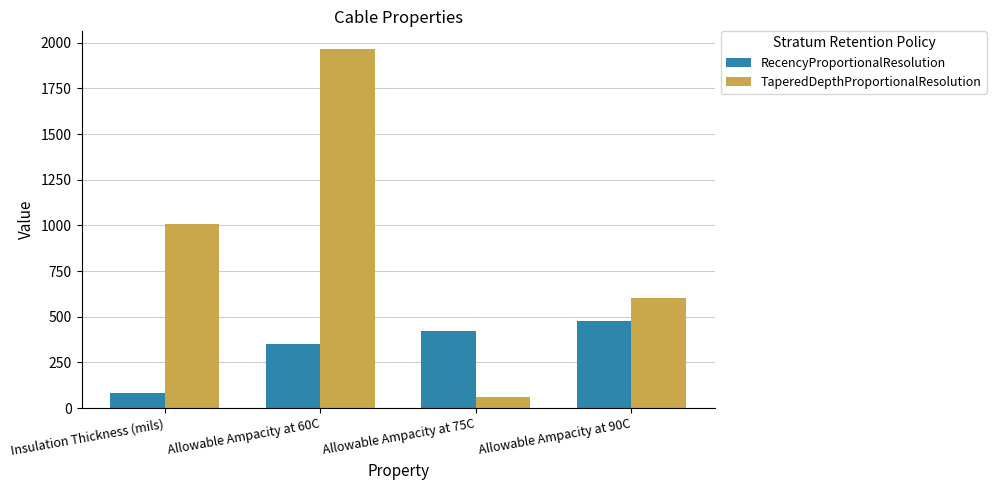

What is the difference between the highest and lowest values at Allowable Ampacity at 90C?

125